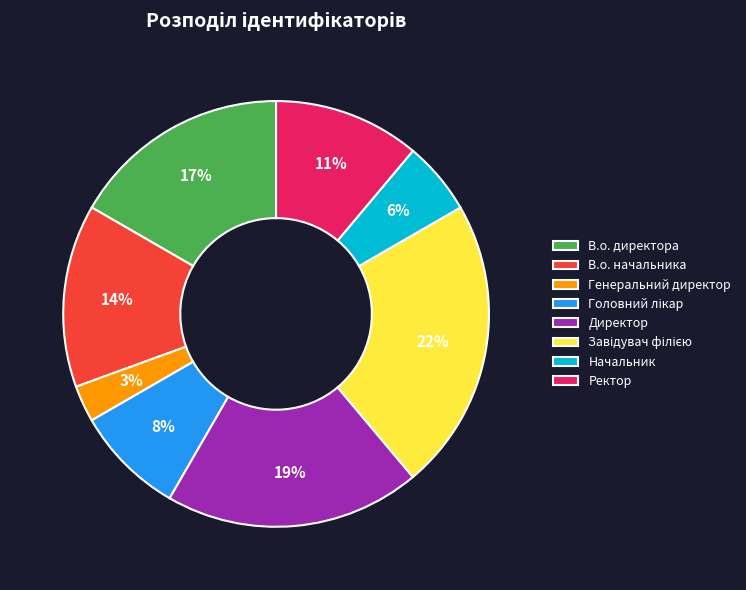

True or false: В.о. начальника accounts for 14% of the total.

True